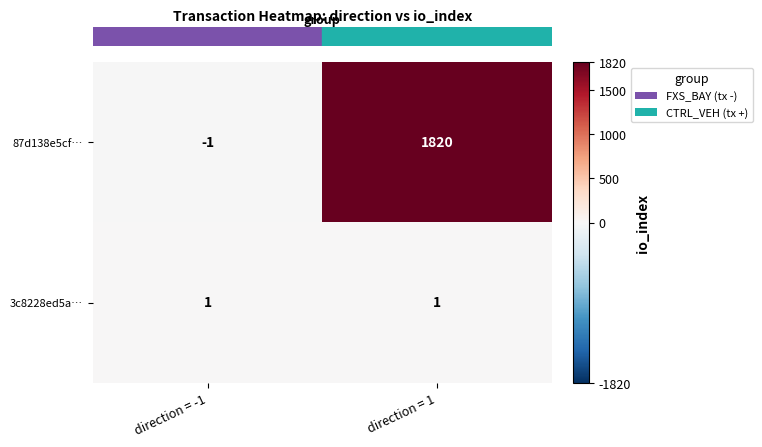

Is it true that 3c8228ed5a… equals 1 at direction = -1?

True